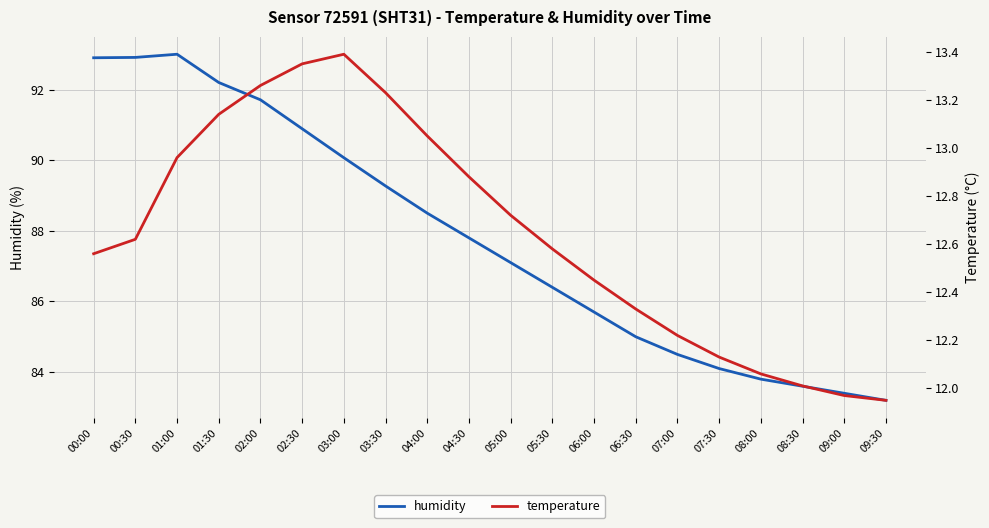

True or false: humidity and temperature intersect in this chart.

False